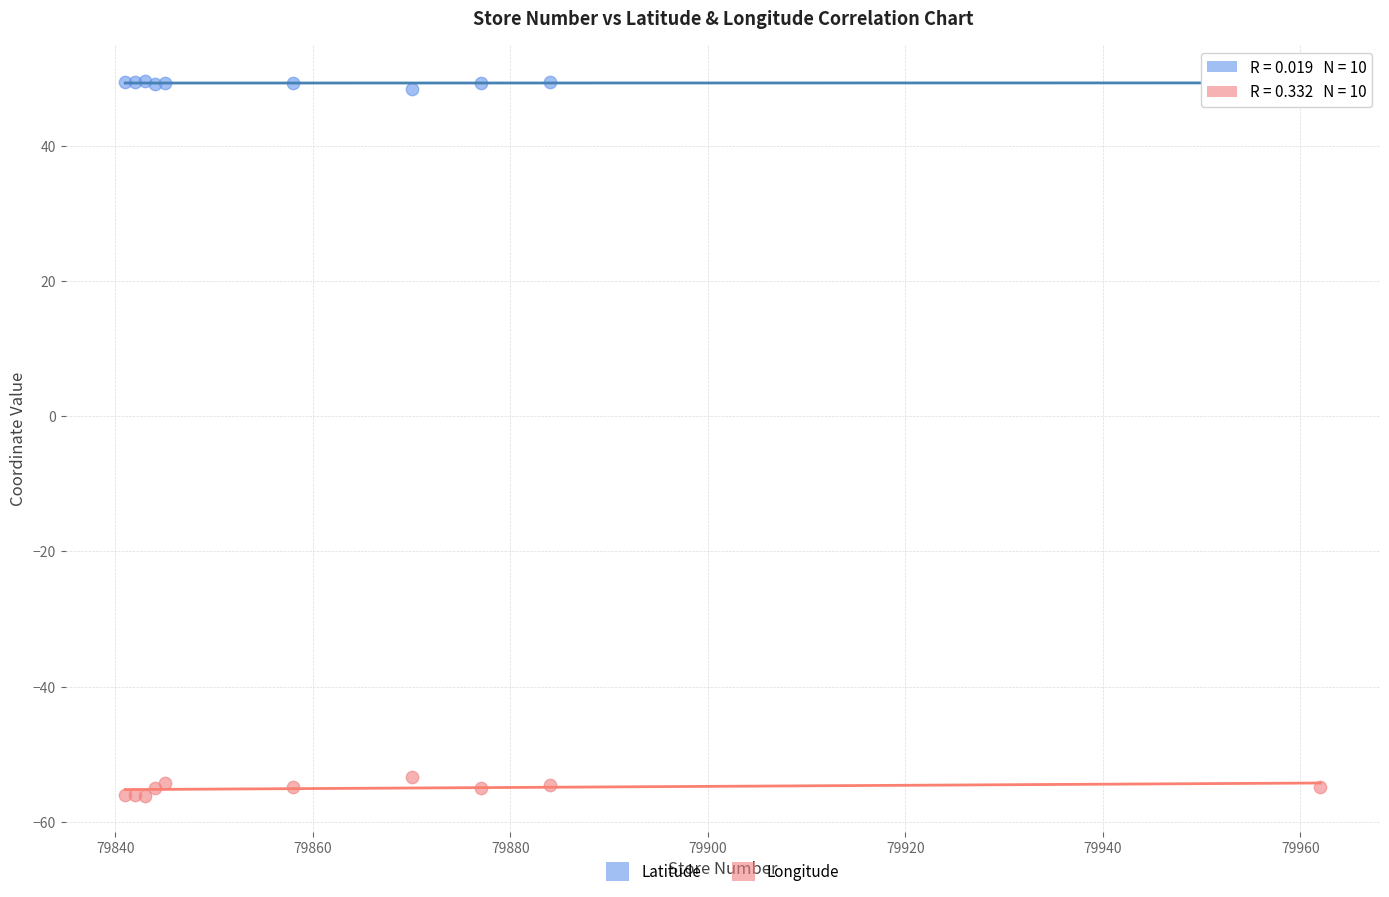

Which series contains the highest Y value?

Latitude